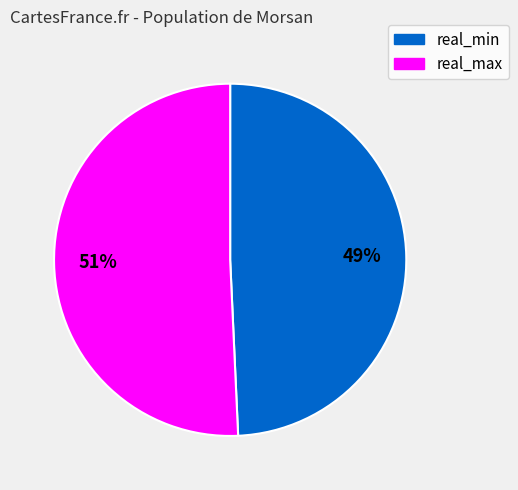

Count the number of slices in the pie.

2